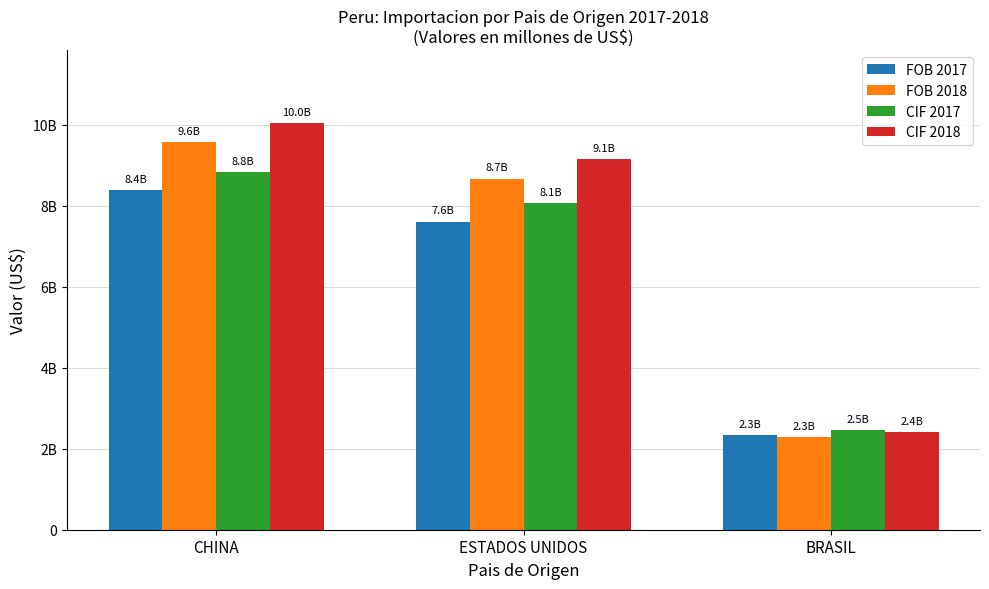

At which category is the sum across all series the highest?

CHINA